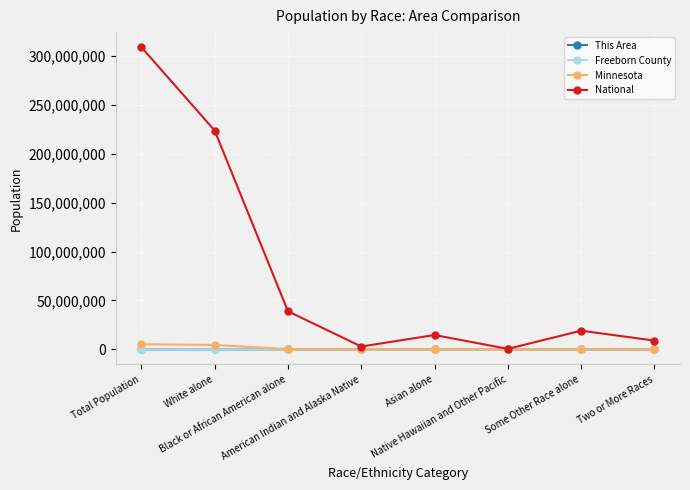

What is the difference between the maximum and minimum values in the This Area series?

434